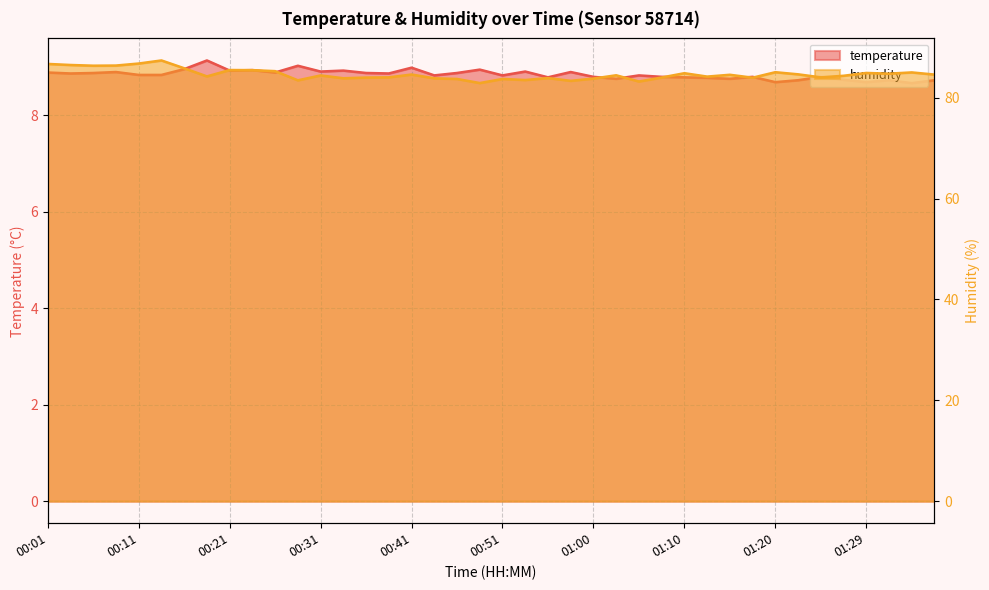

The humidity series shows 84.0 at 00:38. True or false?

True